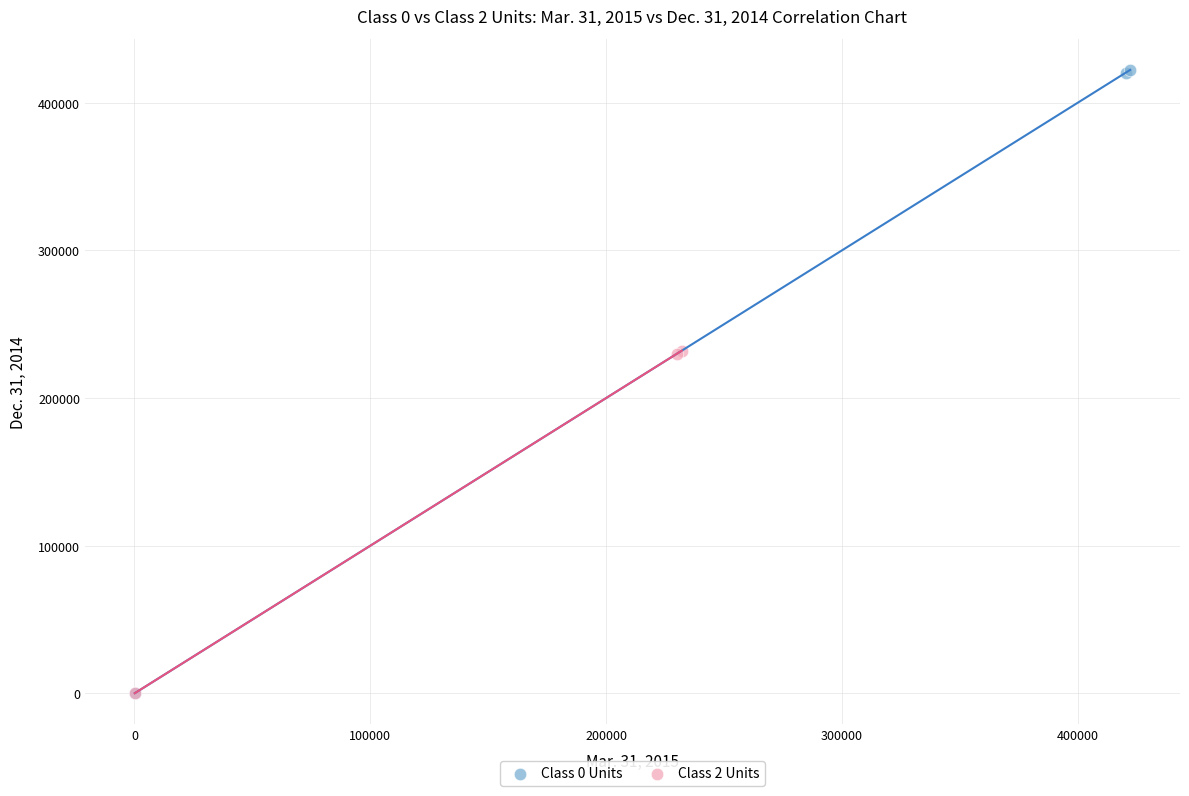

Which series has the widest spread of Y values?

Class 0 Units